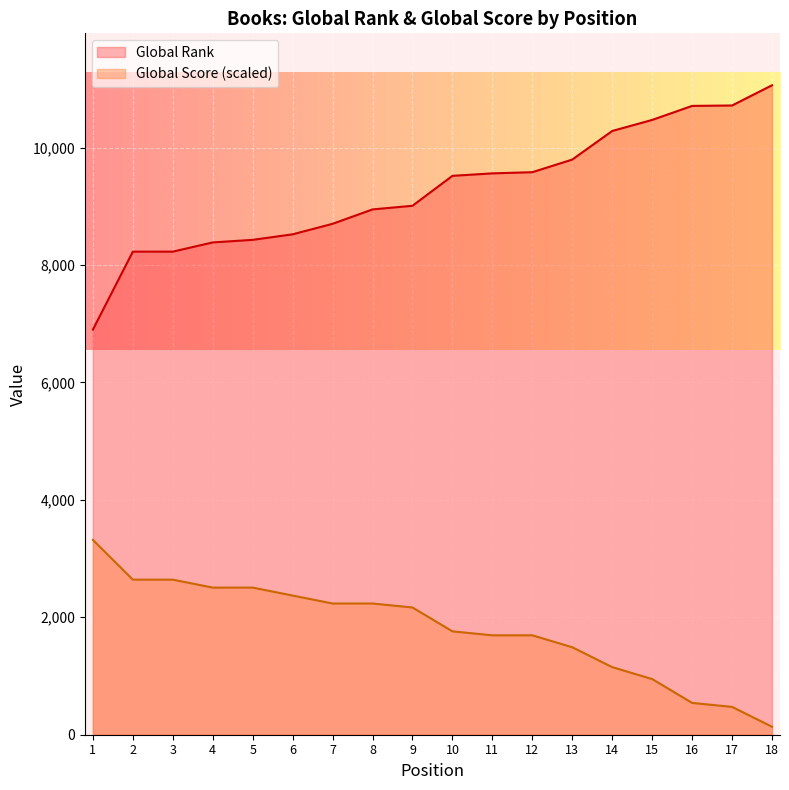

What is the difference between the maximum and second lowest values in the Global Score series?

2844.0